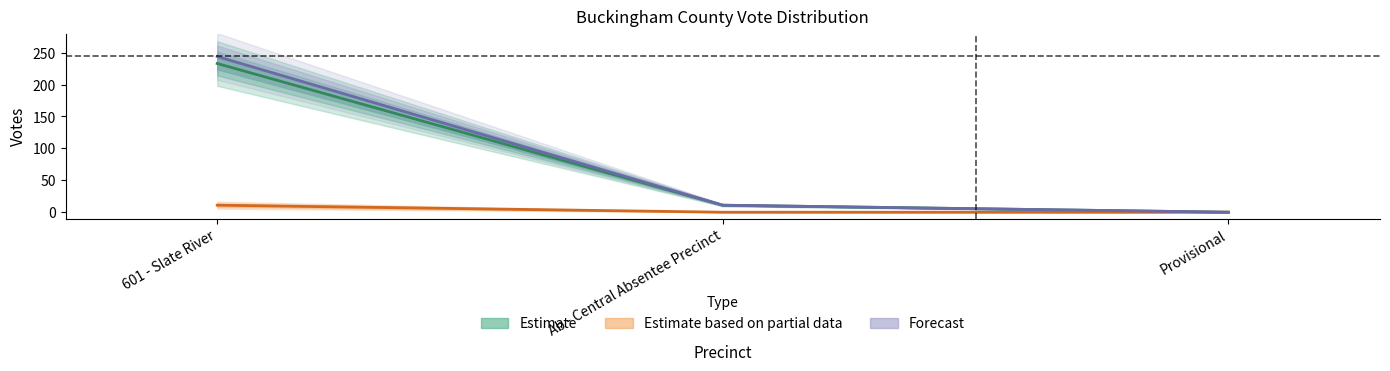

Reading left to right, list all the values displayed in this chart.

Estimate: 601 - Slate River=233	Ab - Central Absentee Precinct=11	Provisional=0
Estimate based on partial data: 601 - Slate River=11	Ab - Central Absentee Precinct=0	Provisional=0
Forecast: 601 - Slate River=244	Ab - Central Absentee Precinct=11	Provisional=0